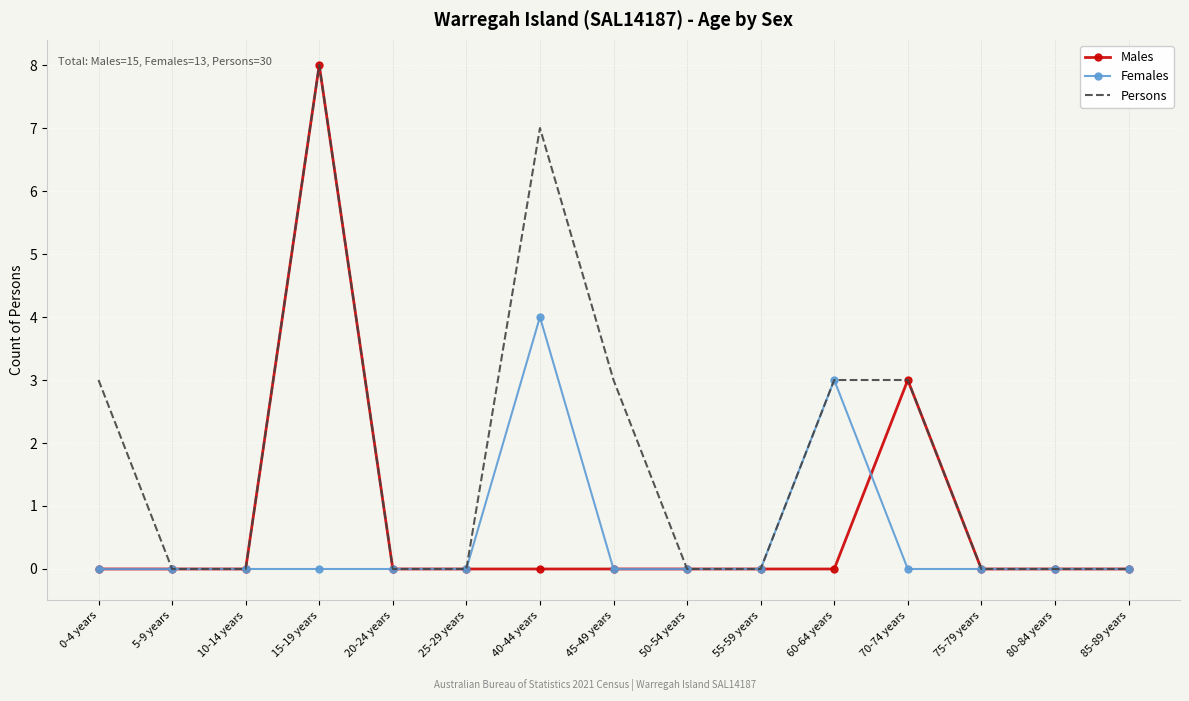

At which category is the sum across all series the highest?

15-19 years